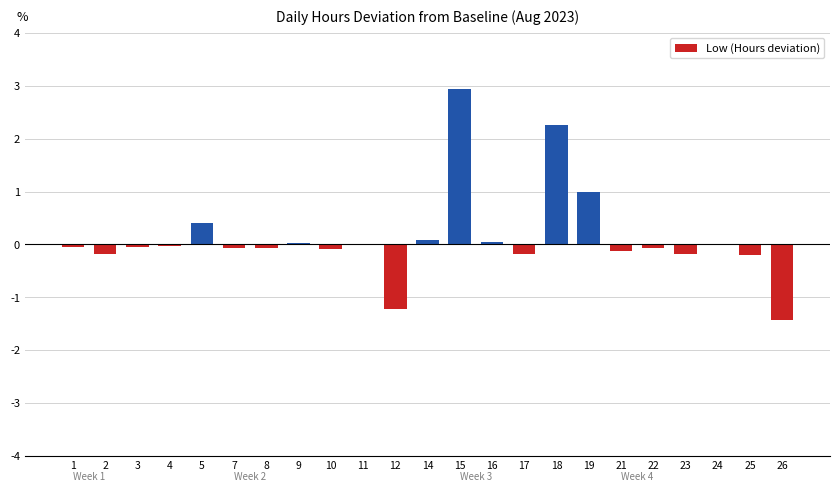

How many series are shown in this chart?

1